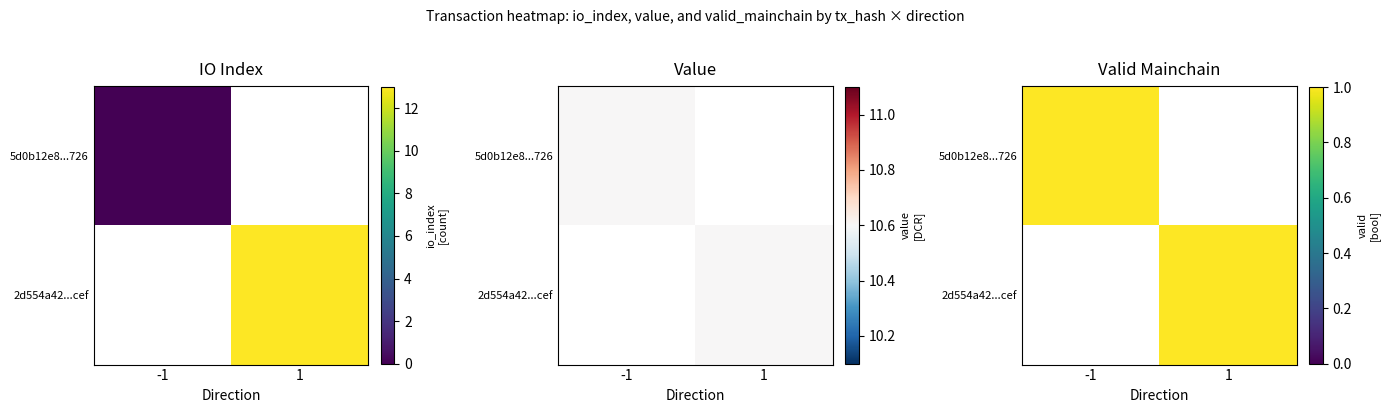

Is the value of 5d0b12e8fe951387cdb1cbcb351f5acdc914726 at direction greater than the value of 2d554a42738abe15765c6a93c8625da8dce3cef at valid_mainchain?

No